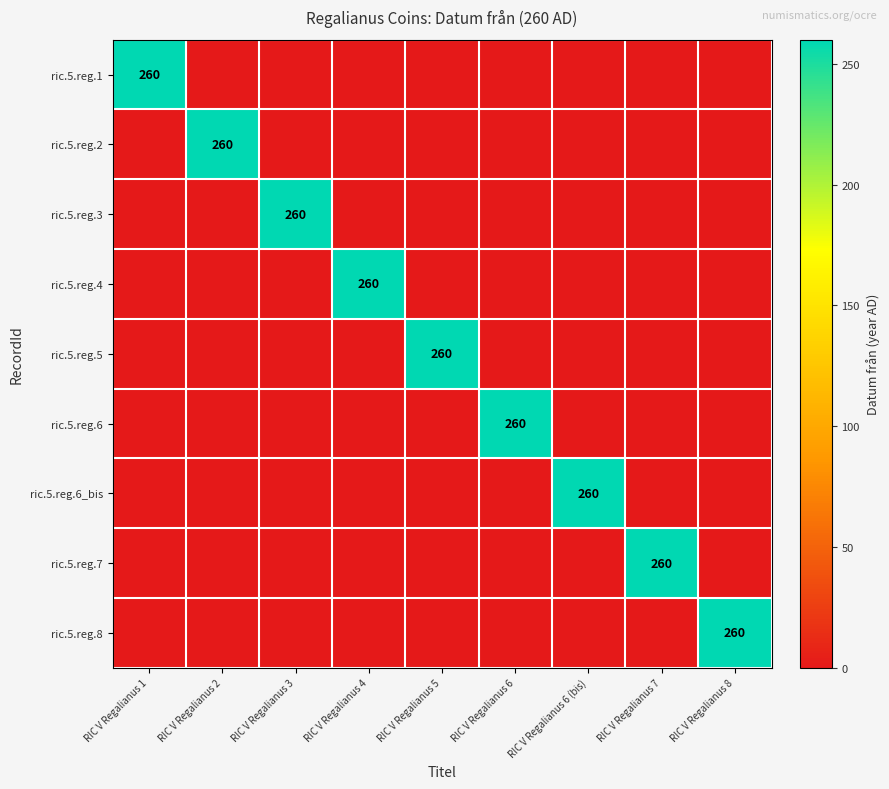

What is the difference between the ric.5.reg.2 values at RIC V Regalianus 4 and RIC V Regalianus 2?

260